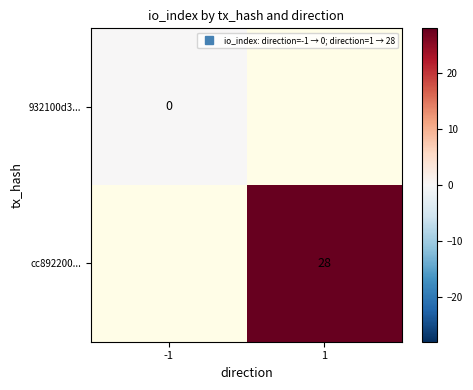

Which series has the widest spread of values?

932100d3...